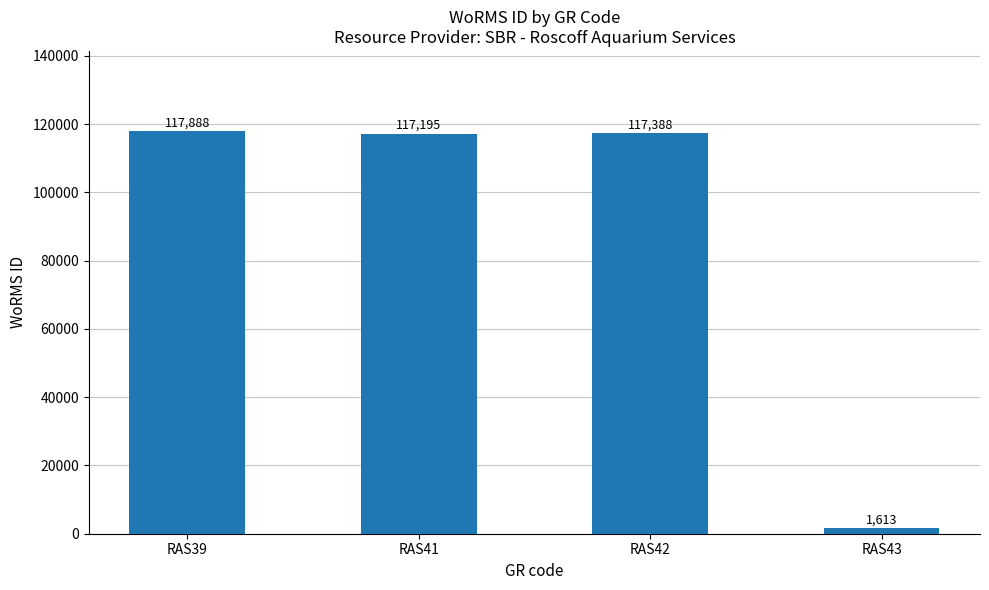

Reading left to right, what are all the values shown in this chart?

117888	117195	117388	1613